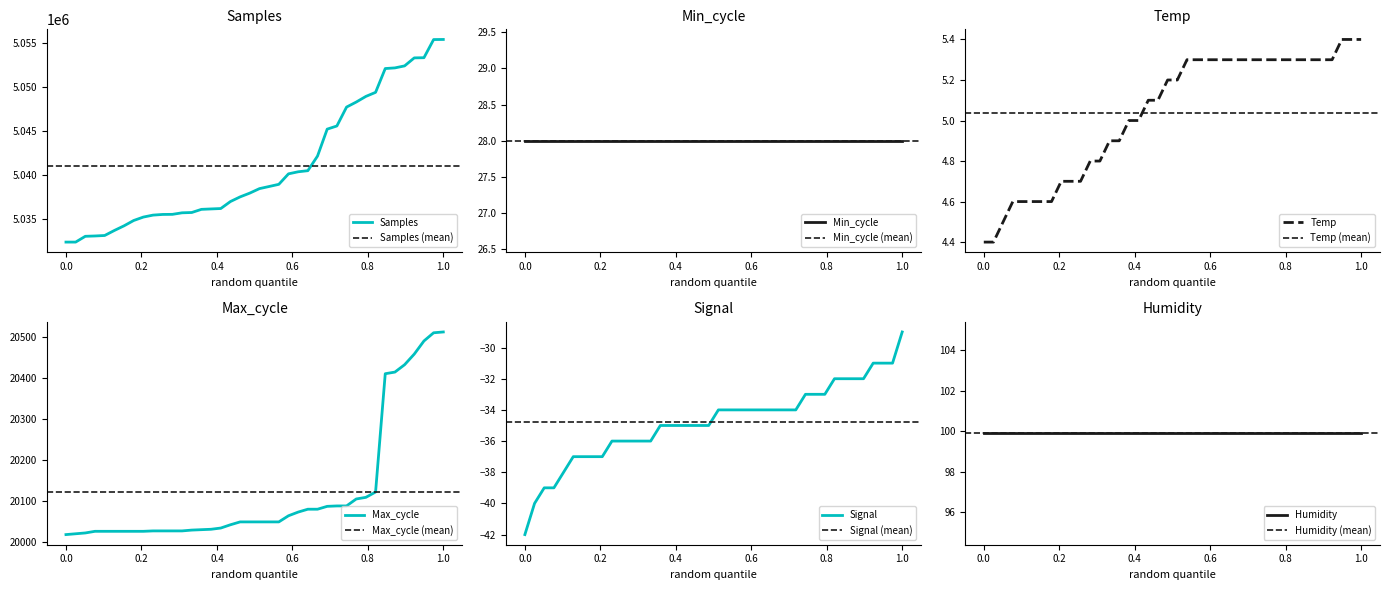

What is the minimum value for Samples?

5032319